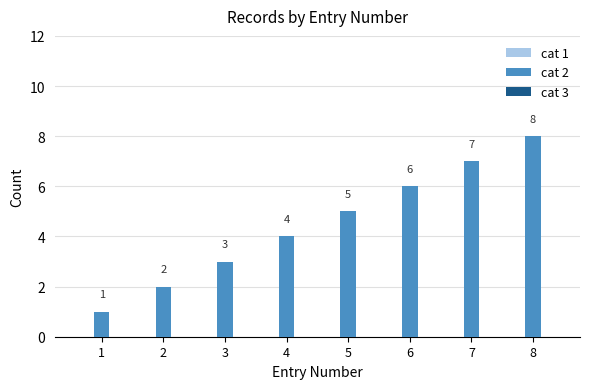

What is the greatest value displayed?

8